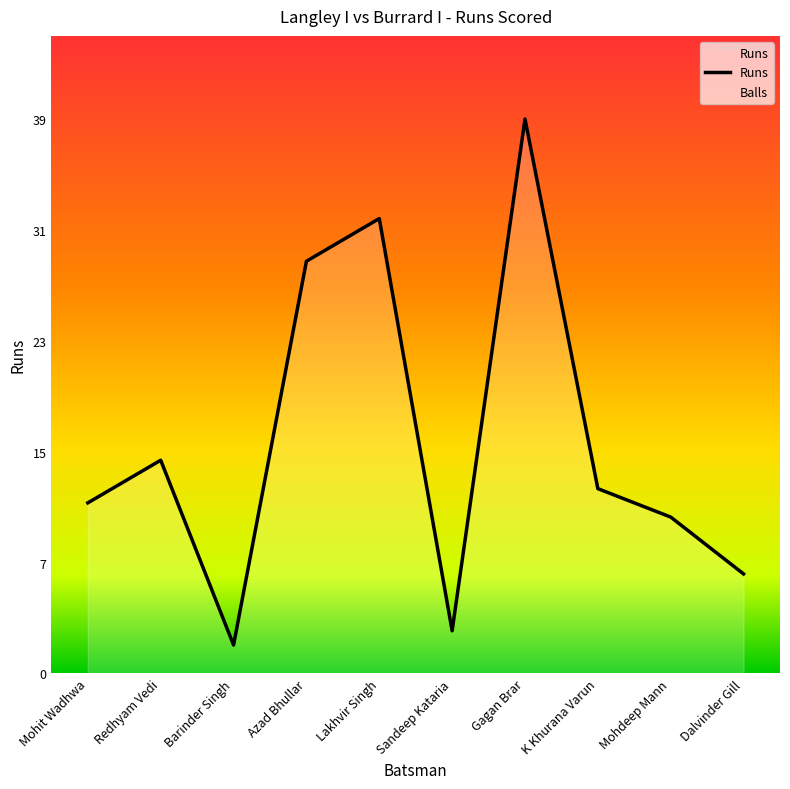

List the labels in order of value, largest first.

Gagan Brar, Lakhvir Singh, Azad Bhullar, Redhyam Vedi, K Khurana Varun, Mohit Wadhwa, Mohdeep Mann, Dalvinder Gill, Sandeep Kataria, Barinder Singh